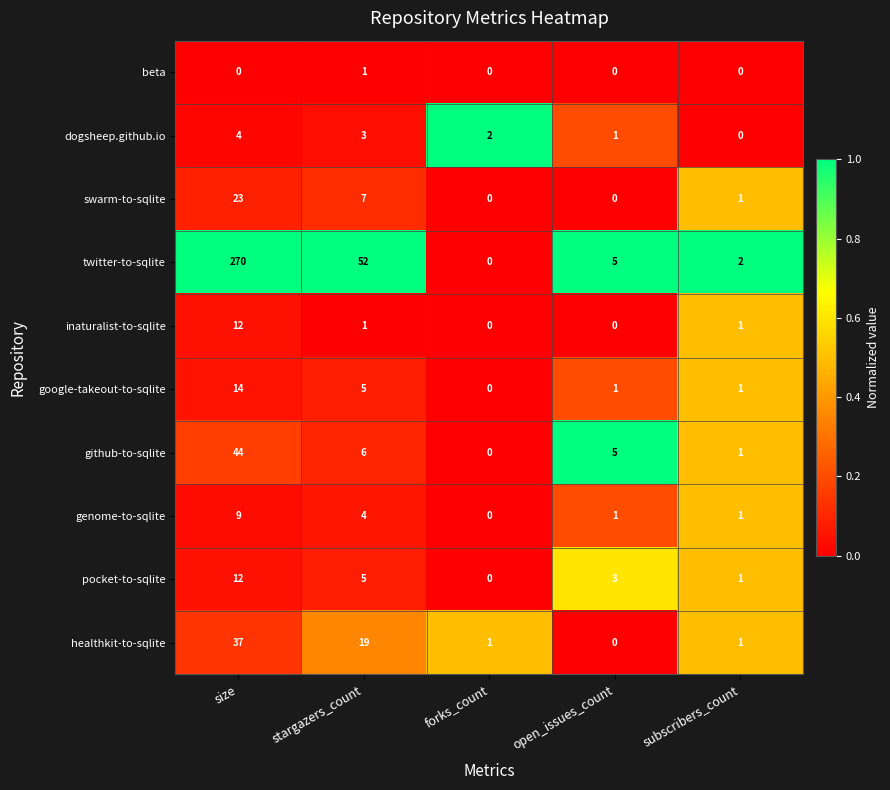

What is the spread (max minus min) of values at size?

270